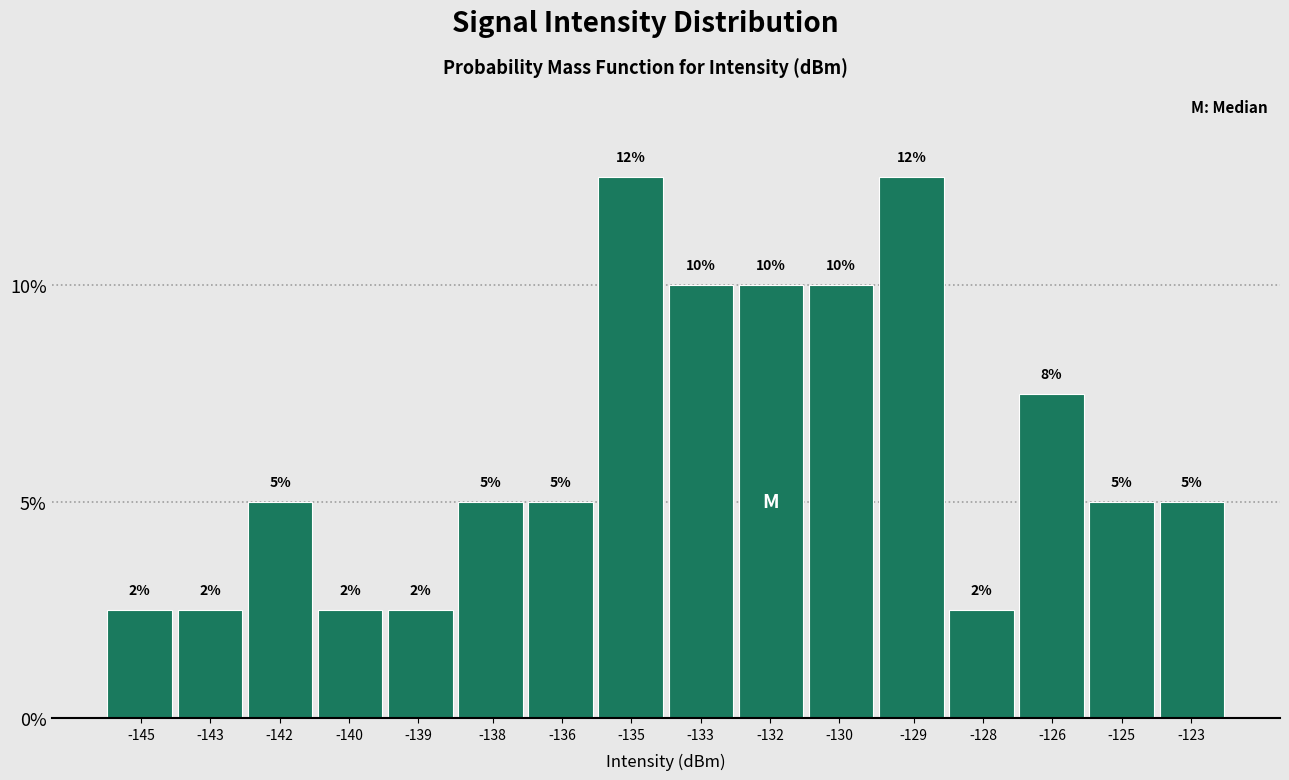

What is the value of the 14th bar from the left?

7.5